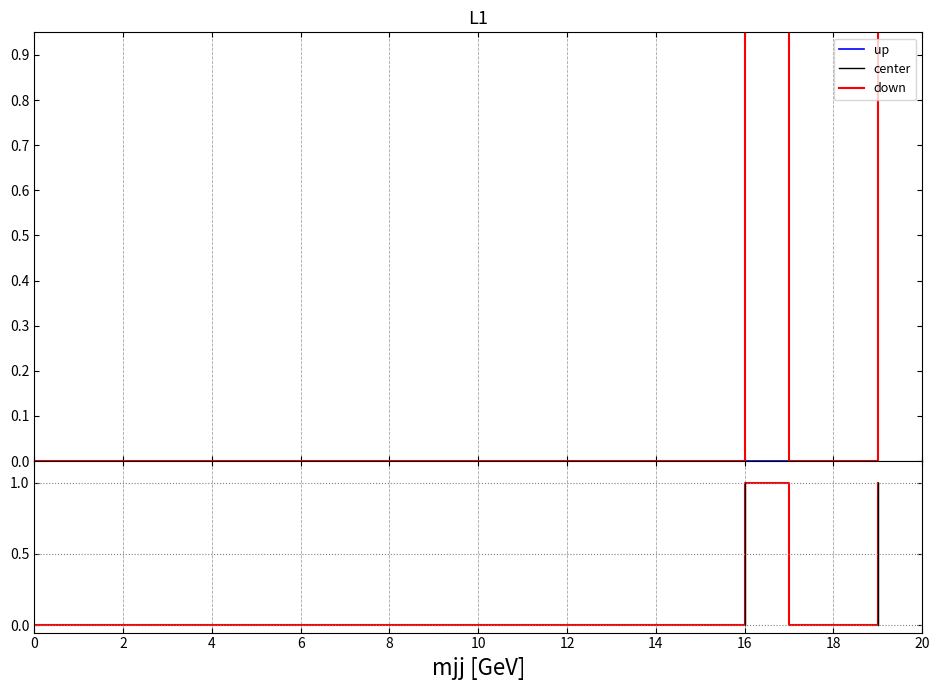

Reading left to right, what are all the values shown in this chart?

0	0	0	0	0	0	0	0	0	0	0	0	0	0	0	0	1	0	0	1